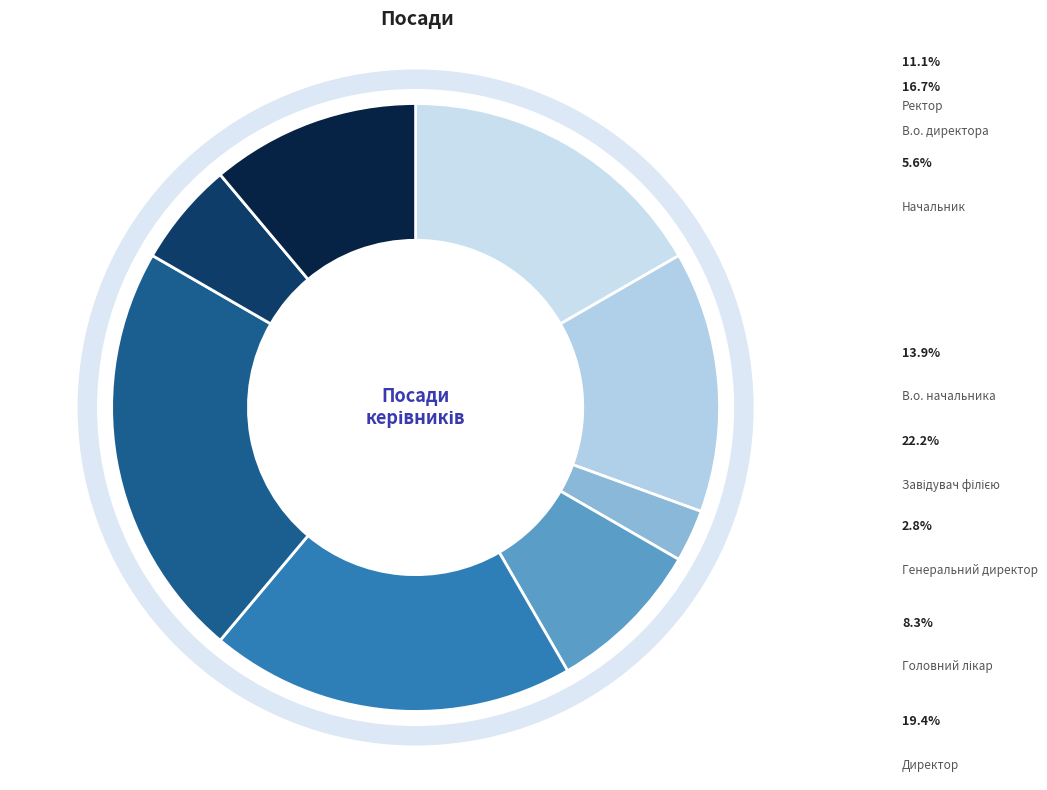

How many segments does this pie chart have?

8